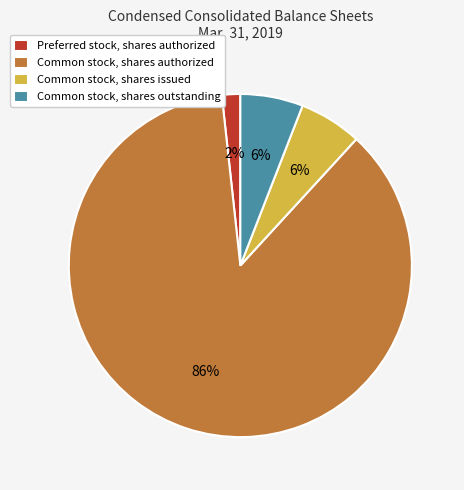

Which category has the biggest portion of the pie?

Common stock, shares authorized